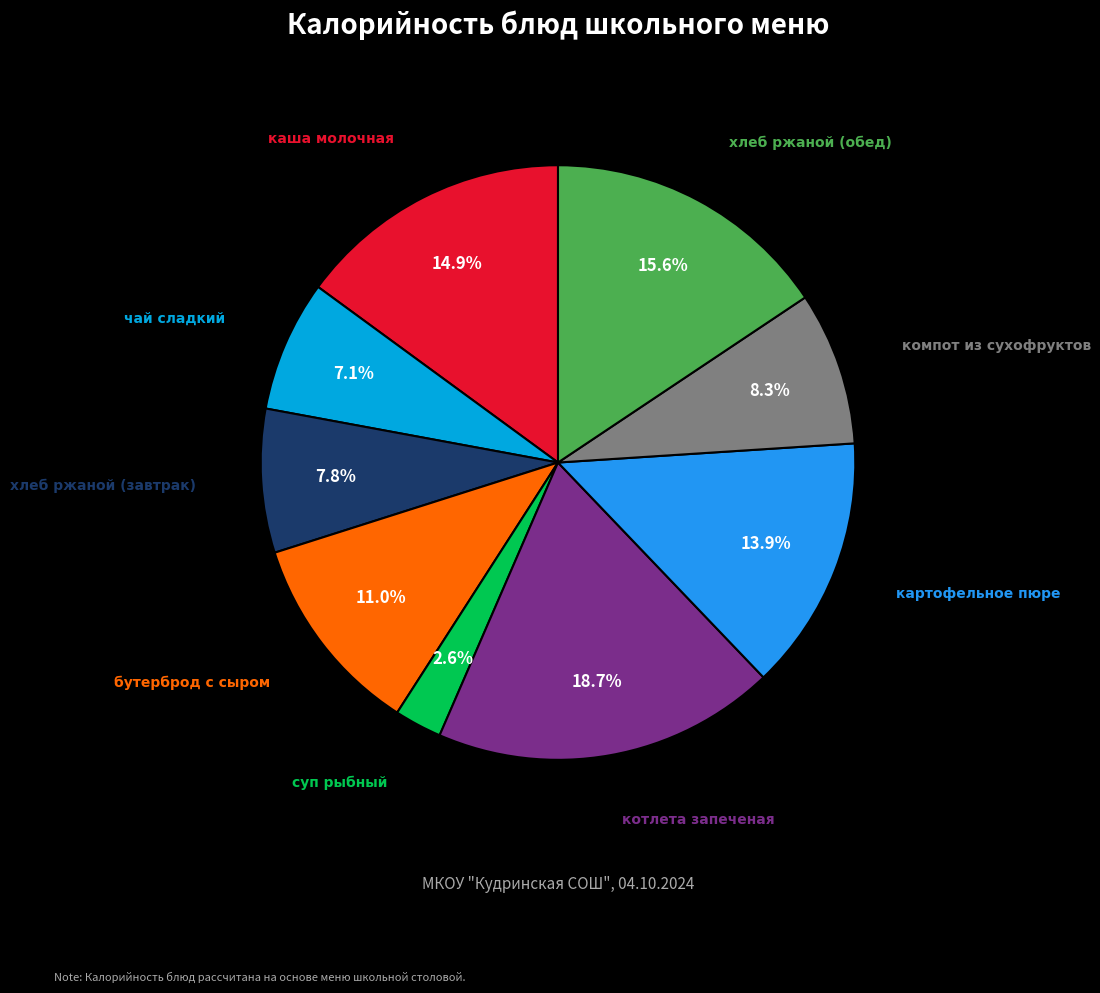

Is there any slice that represents more than half of the pie?

No